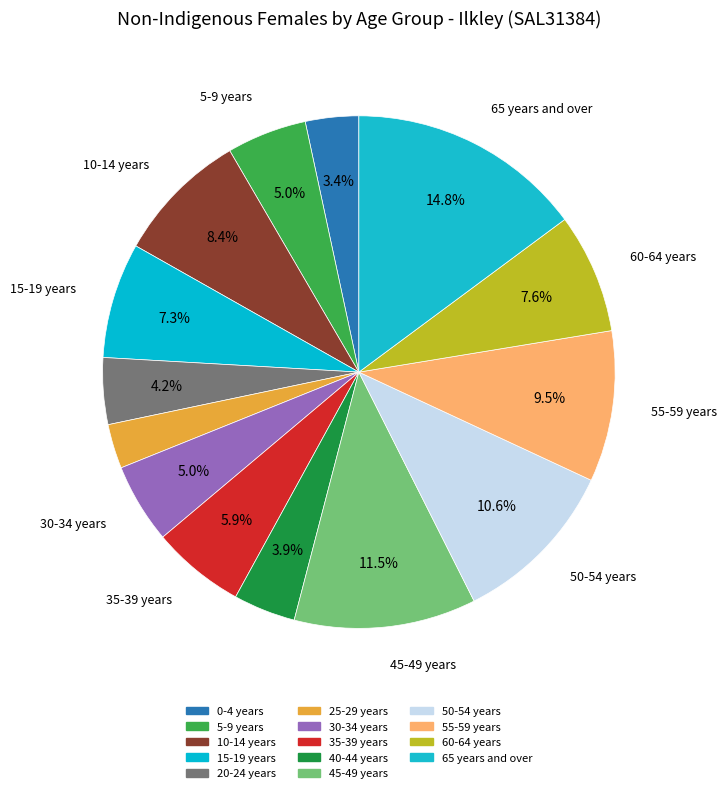

What is the ratio of the value at 25-29 years to the value at 35-39 years?

0.5